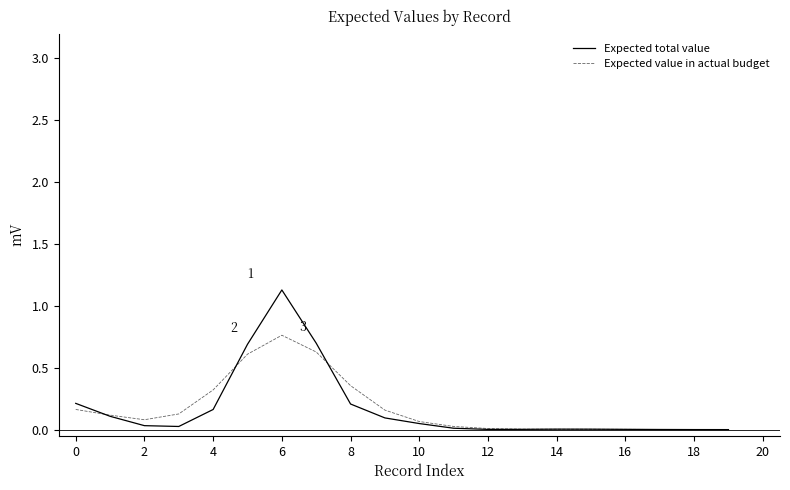

True or false: Expected total value has more than 1 interior local peaks.

True